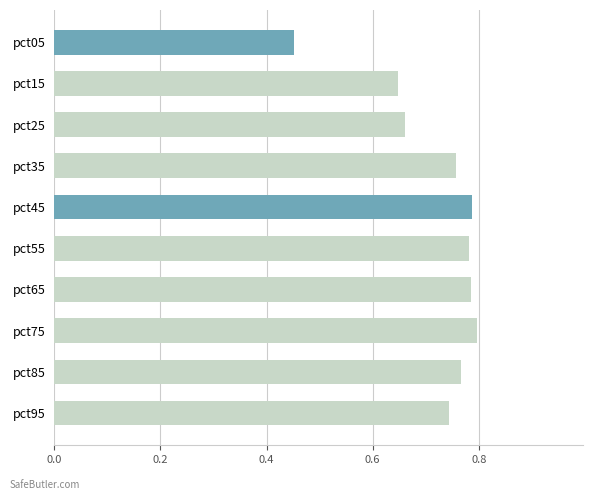

What is the change in value from pct15 to pct65?

+0.1